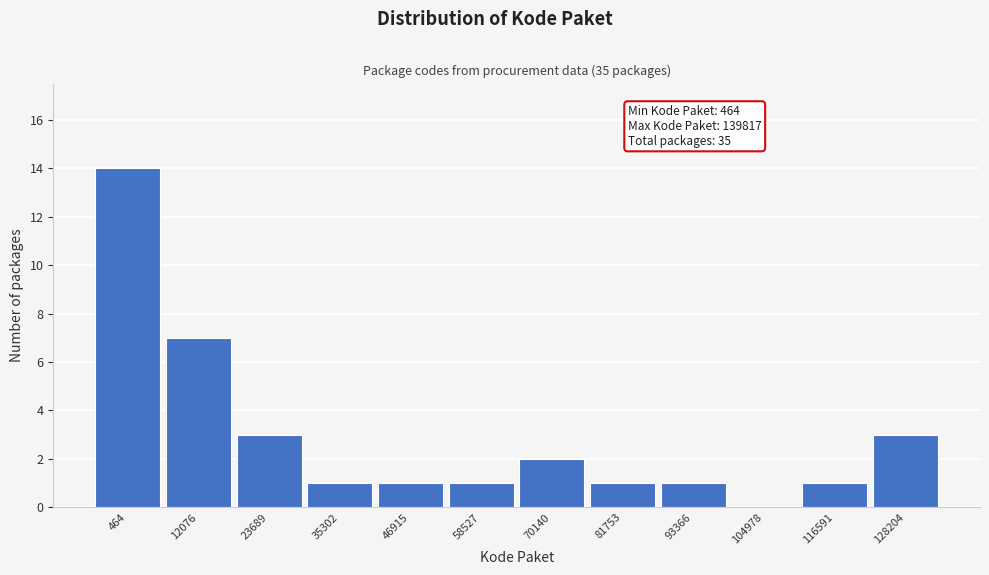

Reading left to right, list all the values displayed in this chart.

464=14	12076=7	23689=3	35302=1	46915=1	58527=1	70140=2	81753=1	93366=1	104978=0	116591=1	128204=3